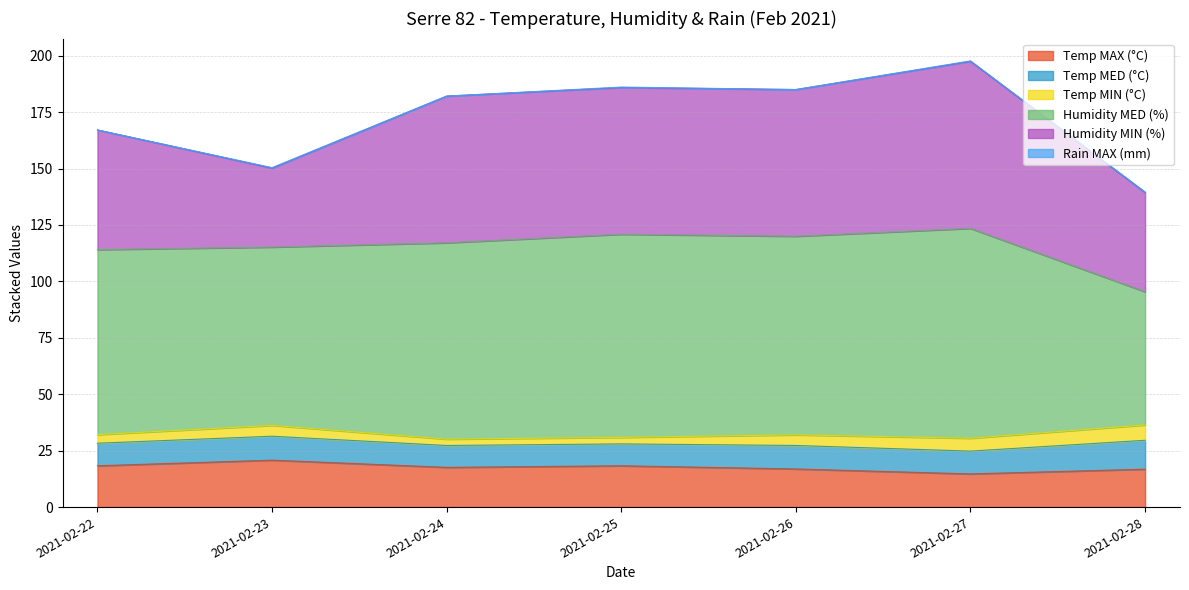

Count the number of categories in the chart.

7